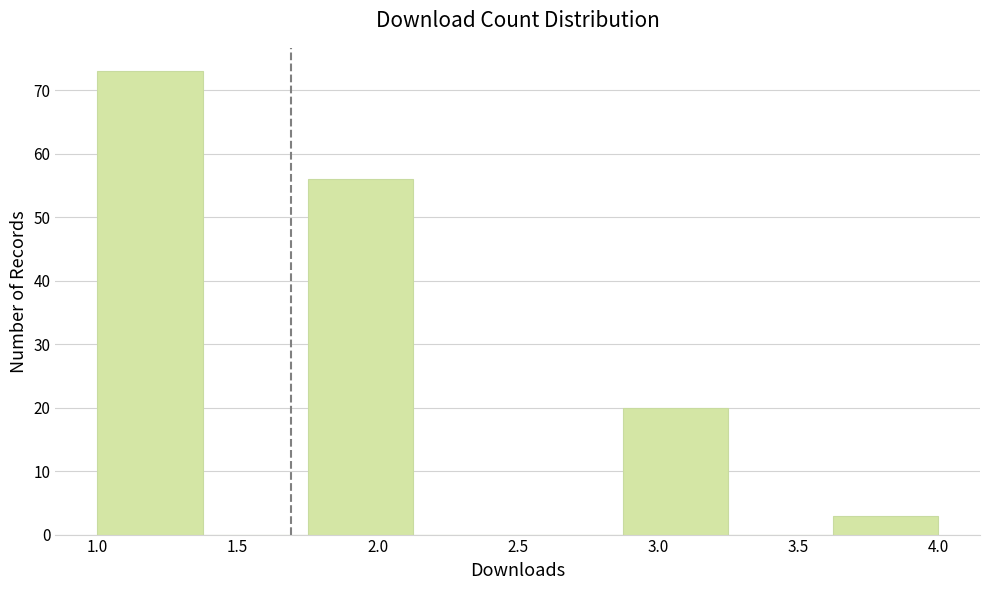

Reading left to right, list every bar in this chart as the range it spans on the x-axis followed by its height. Neither the bar edges nor the heights are printed on the chart, so give them approximately, as read against the axes.

1.000 to 1.375: 73
1.375 to 1.750: 0
1.750 to 2.125: 56
2.125 to 2.500: 0
2.500 to 2.875: 0
2.875 to 3.250: 20
3.250 to 3.625: 0
3.625 to 4.000: 3